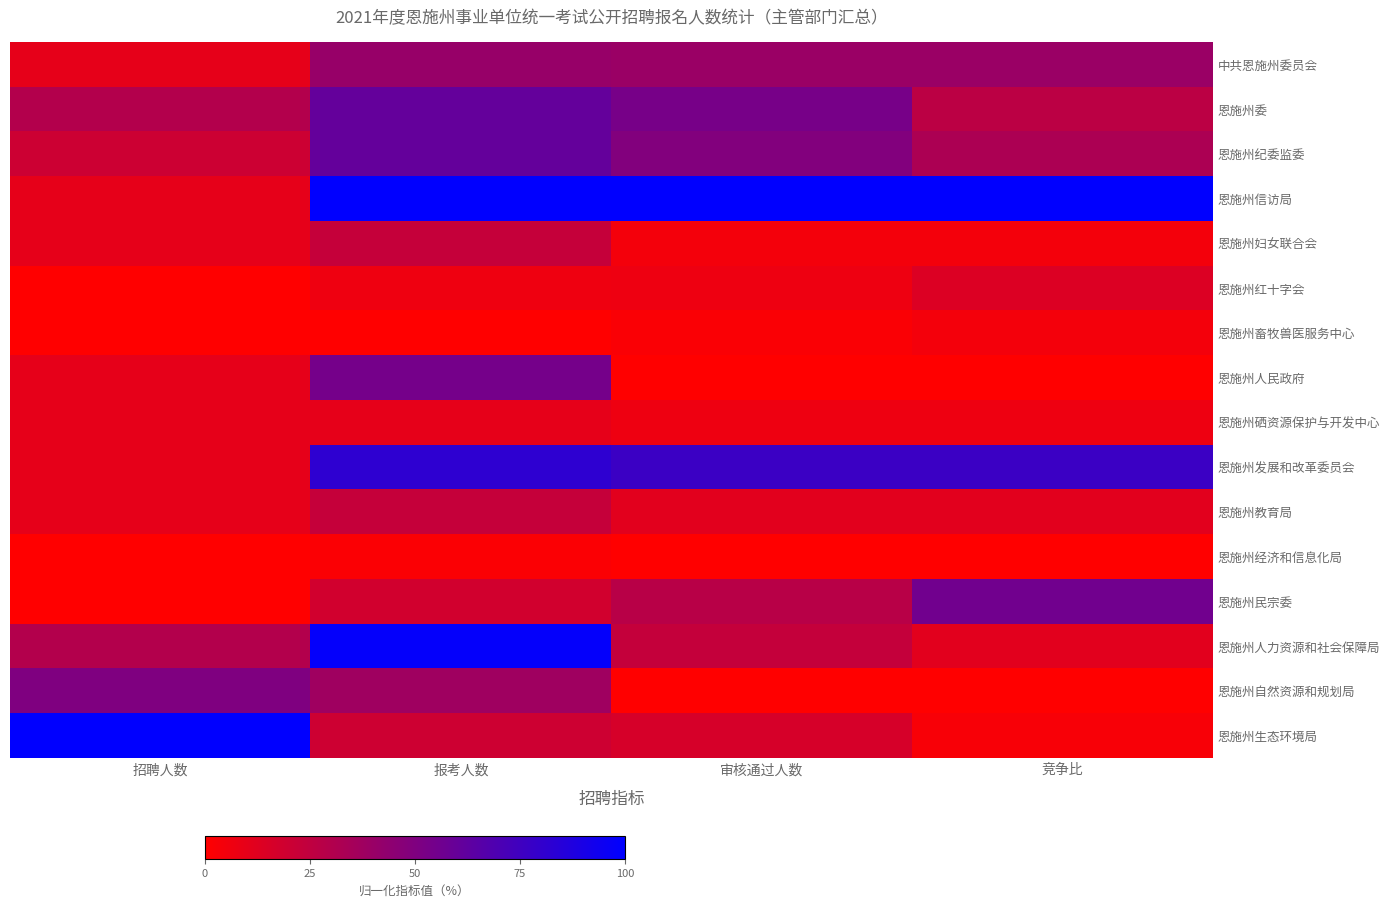

At how many categories does at least one series exceed 74?

4